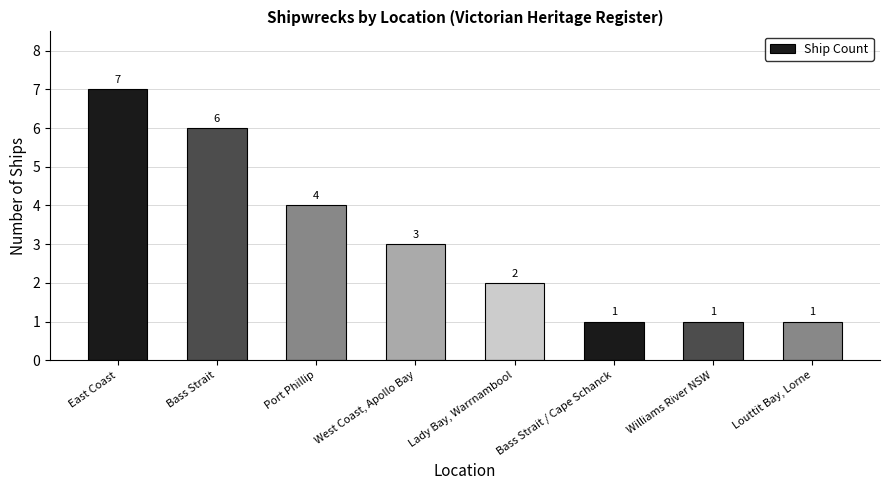

What position from the left is Lady Bay, Warrnambool?

5